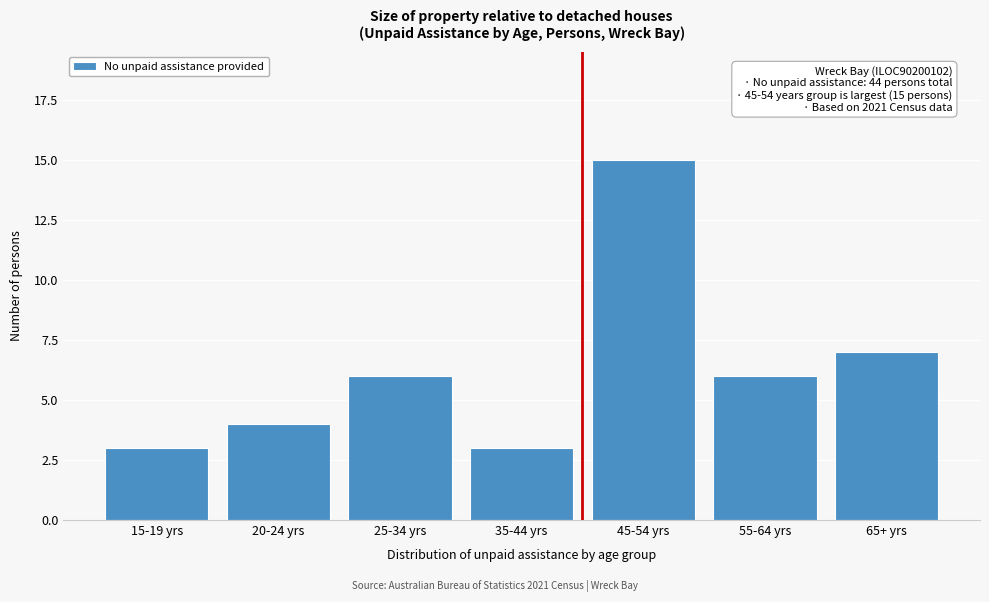

Reading right to left, transcribe all the data shown in this chart.

65+ yrs=7	55-64 yrs=6	45-54 yrs=15	35-44 yrs=3	25-34 yrs=6	20-24 yrs=4	15-19 yrs=3